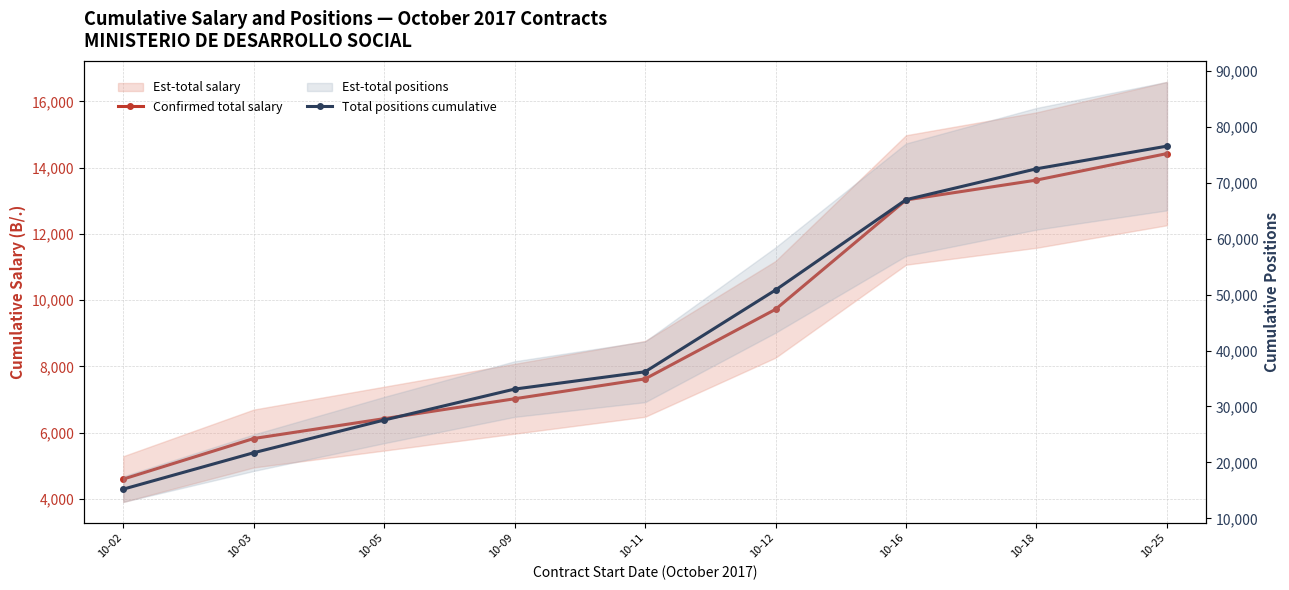

Between 10-09 and 10-12, which series saw the biggest shift?

Total positions cumulative